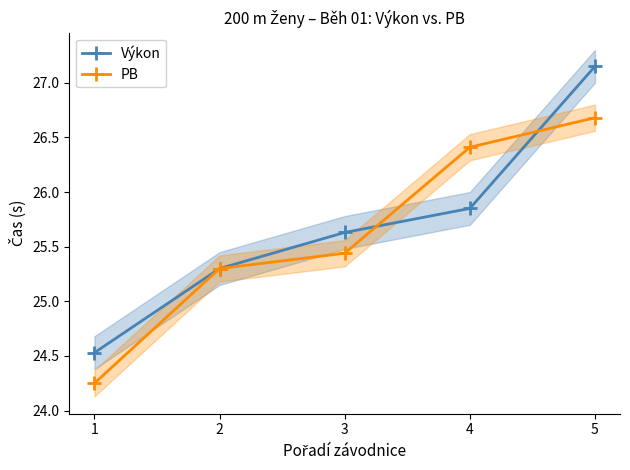

Read the PB value at 2.

25.3